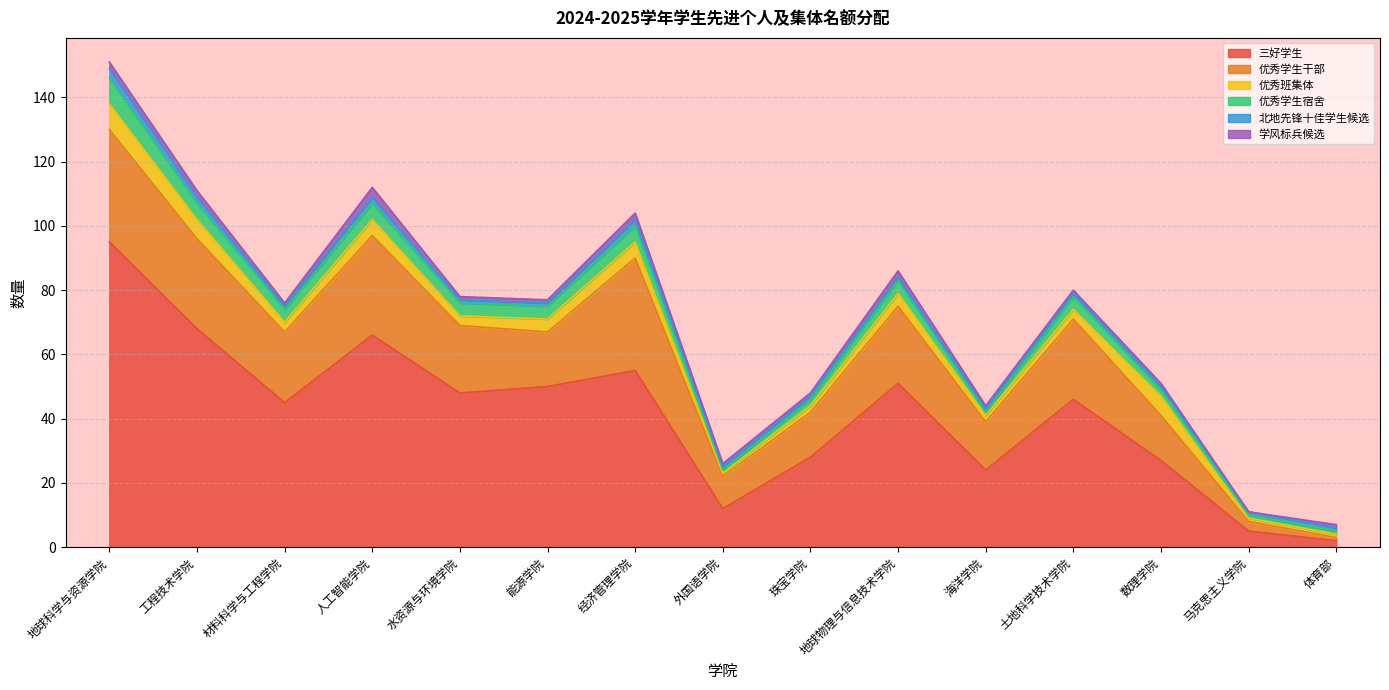

How many data points in 优秀学生干部 are less than 21?

7